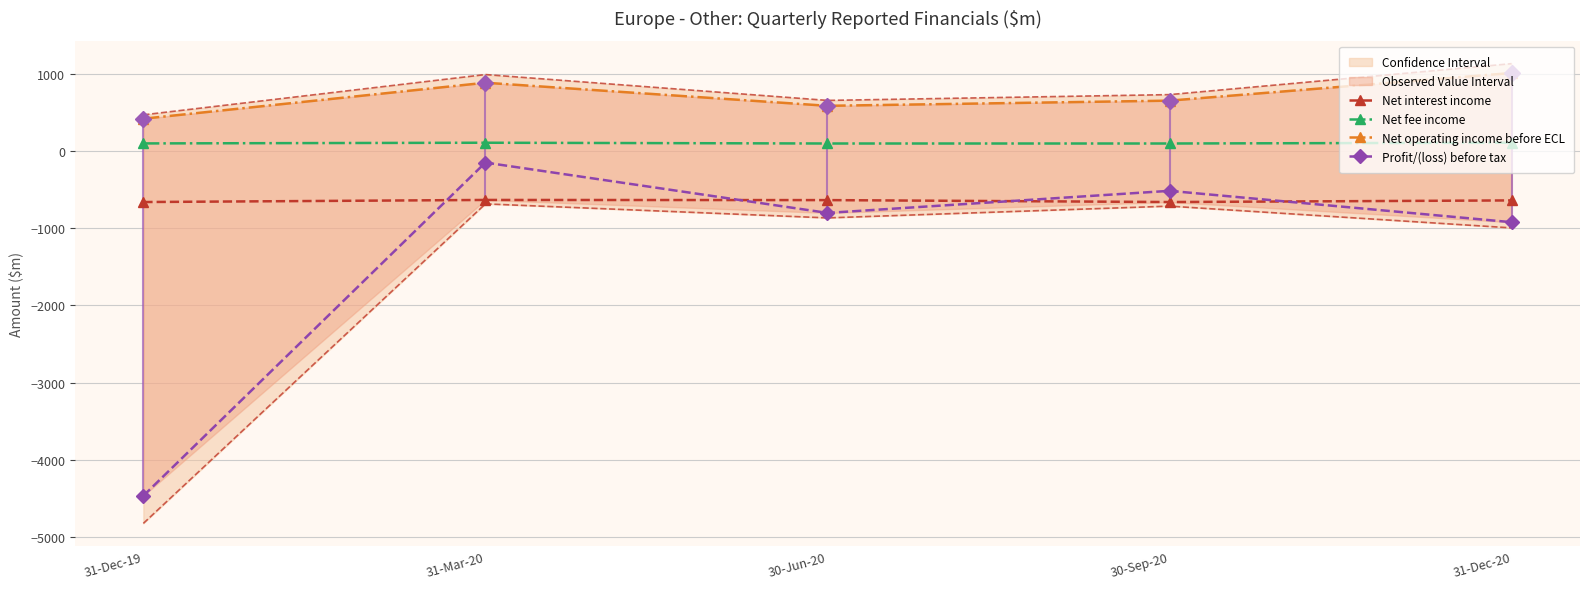

Is this an area chart (filled region under the line)?

No